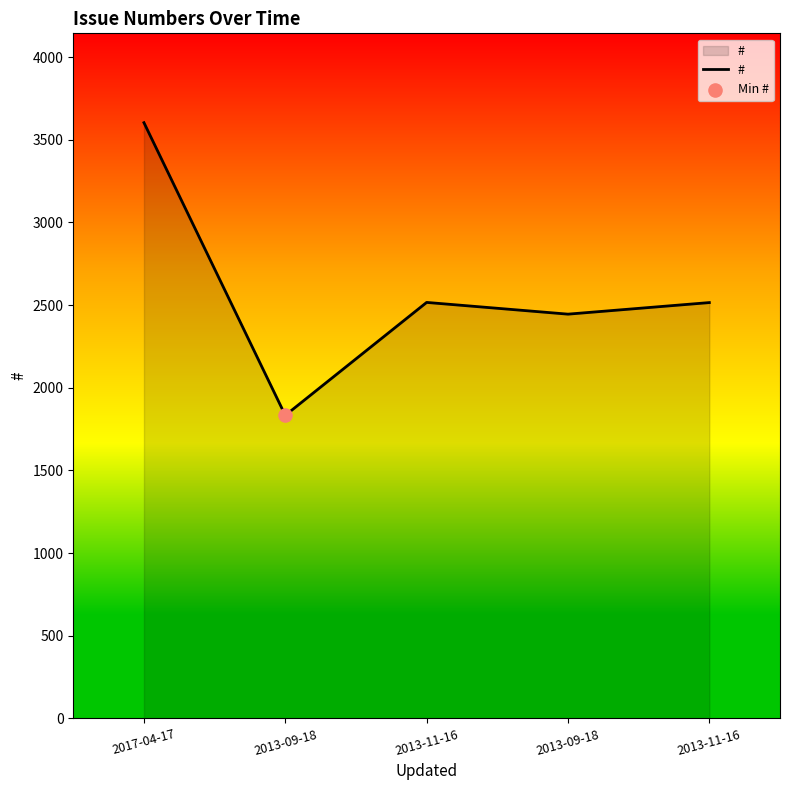

Approximately how many times larger is the value at 2013-09-18 compared to 2013-09-18?

1.3